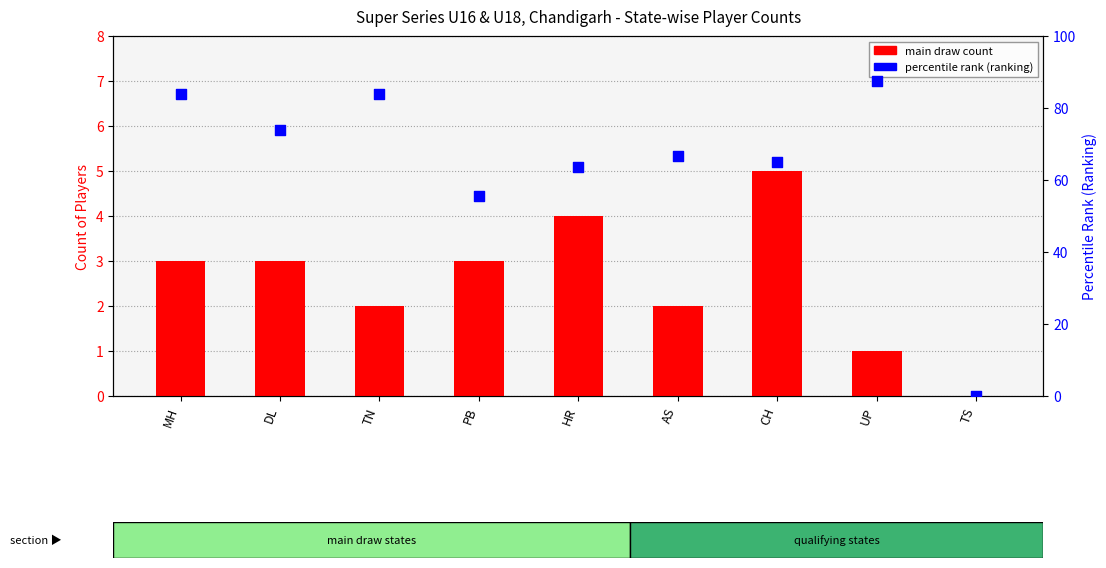

At how many categories does at least one series exceed 77?

3